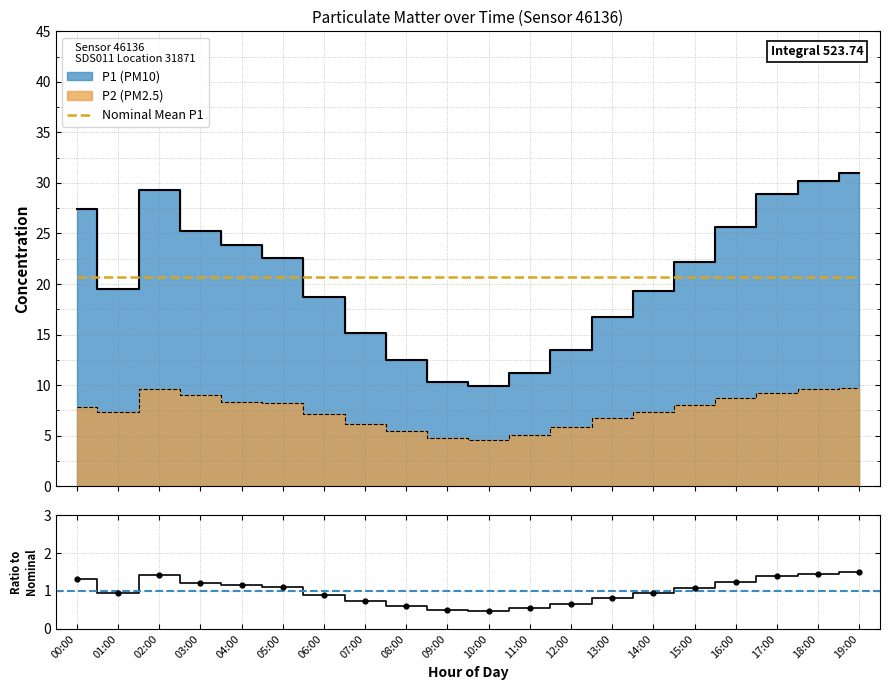

Is the value of P1 at 14:00 greater than the value of P2 at 02:00?

Yes